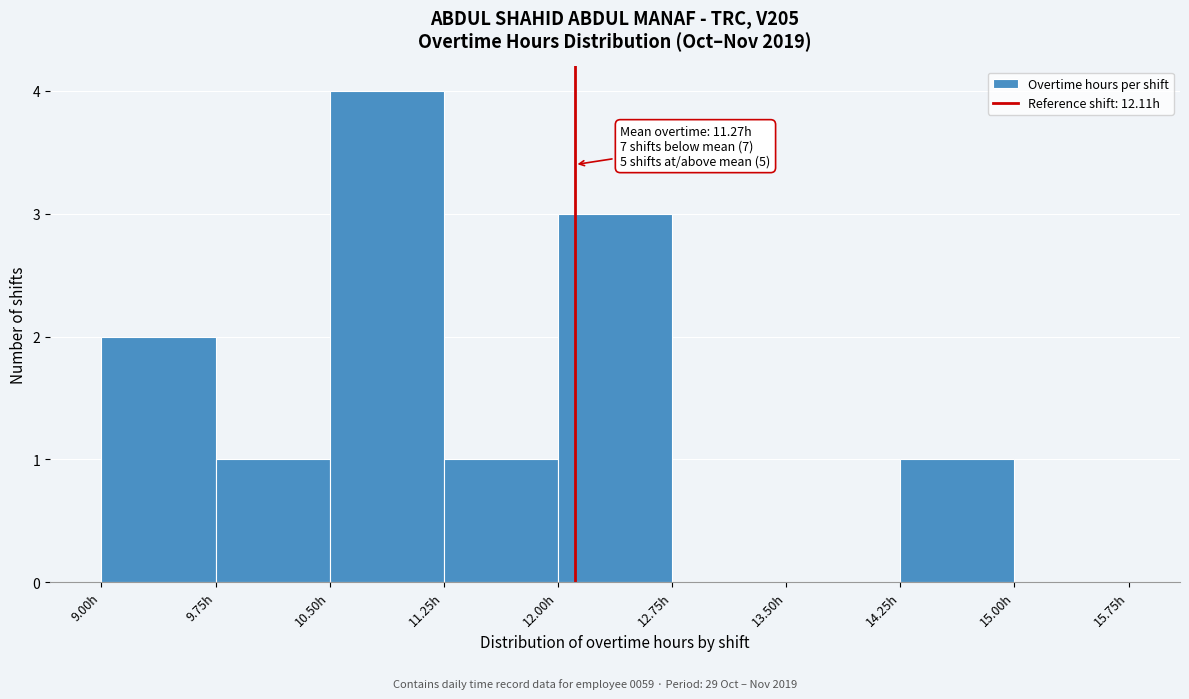

Over which range of the x-axis is the bar tallest?

10.50 to 11.25